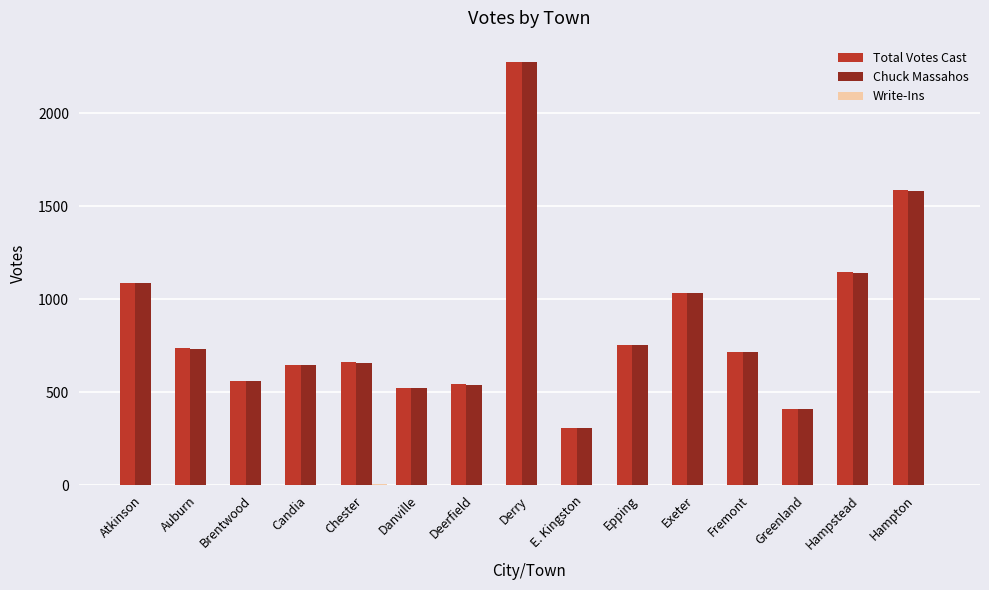

What is the greatest value displayed?

2277